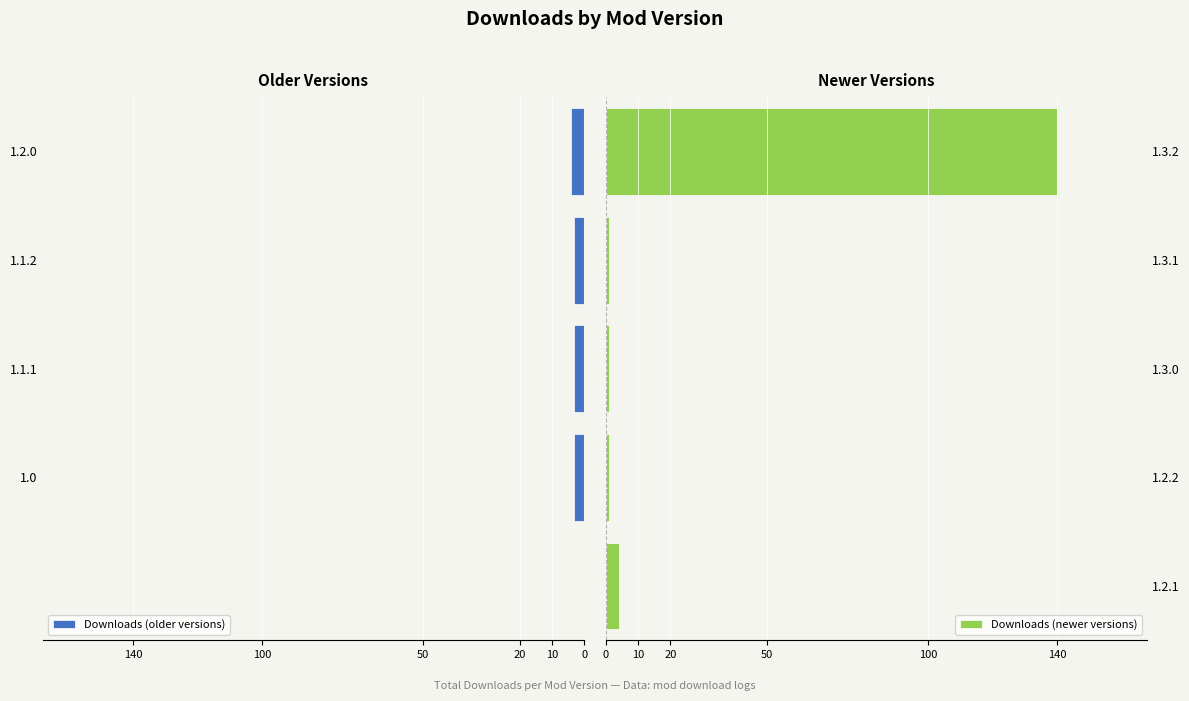

What is the difference between the second highest and minimum values in the Downloads (newer versions) series?

3